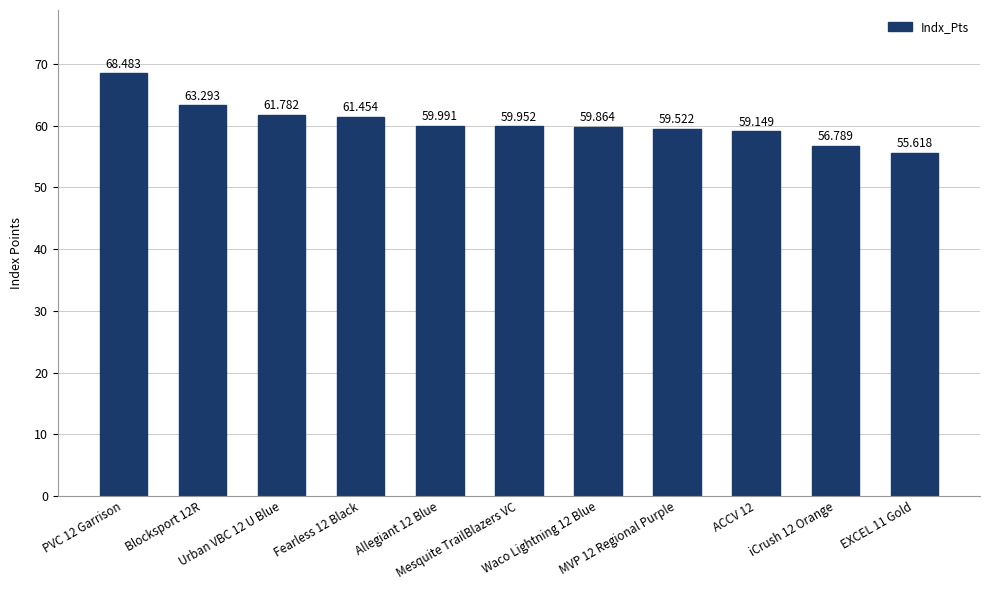

Reading left to right, what are all the values shown in this chart?

PVC 12 Garrison=68.5	Blocksport 12R=63.3	Urban VBC 12 U Blue=61.8	Fearless 12 Black=61.5	Allegiant 12 Blue=60.0	Mesquite TrailBlazers VC=60.0	Waco Lightning 12 Blue=59.9	MVP 12 Regional Purple=59.5	ACCV 12=59.1	iCrush 12 Orange=56.8	EXCEL 11 Gold=55.6